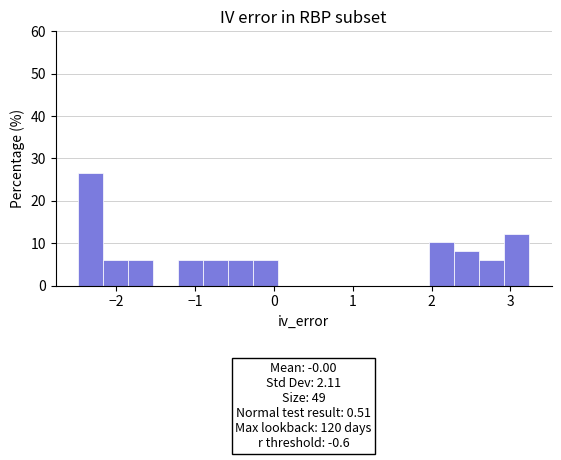

Around what value on the x-axis is the tallest bar? Give the approximate position of its centre, as read against the axis.

-2.3